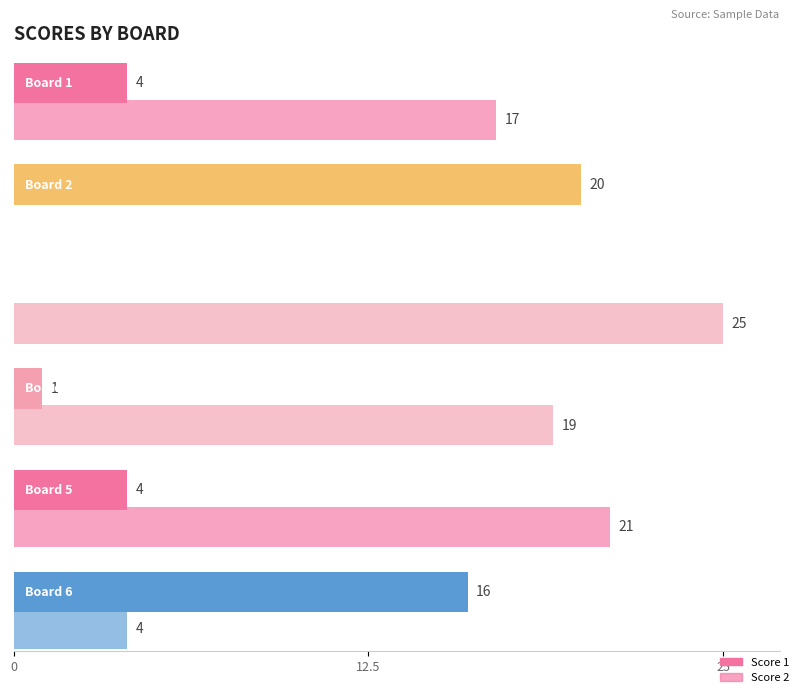

Where does the Score 1 series first go above 4?

Board 2